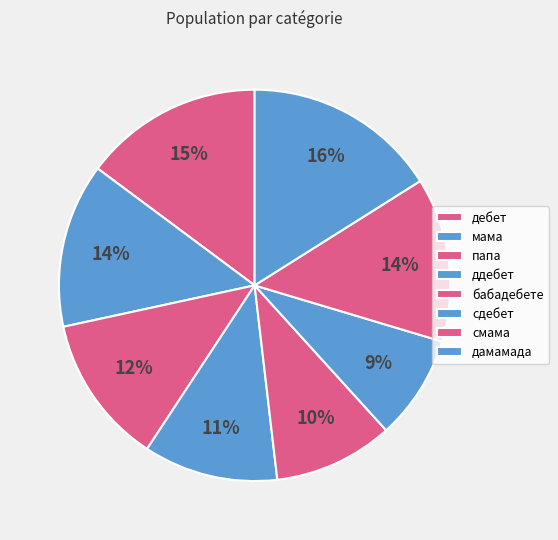

What is the ratio of the value at cдебет to the value at дебет?

0.6